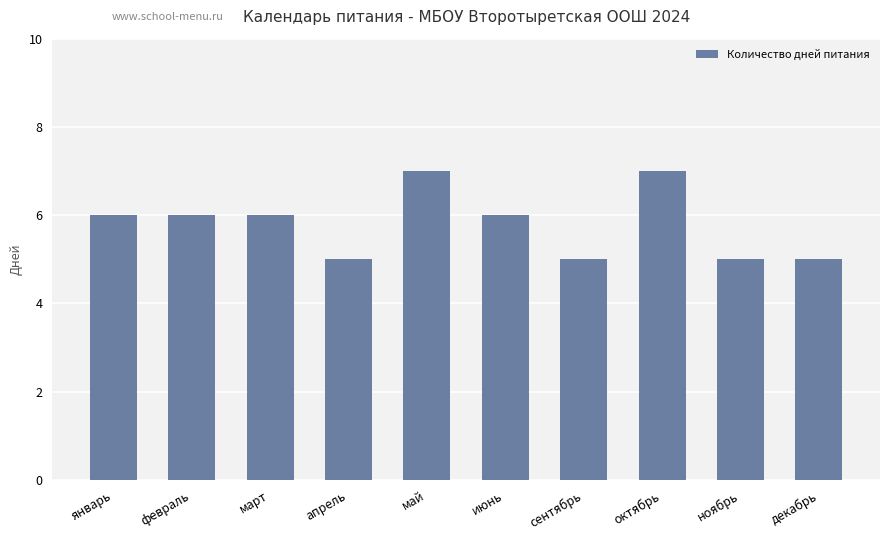

Read the value at ноябрь.

5